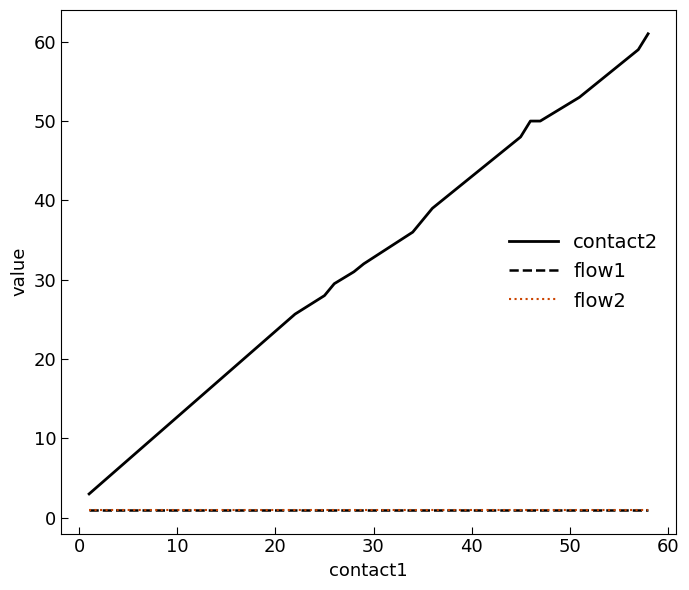

Reading right to left, extract all data points from this chart.

contact2: 61.0	59.0	53.0	50.0	50.0	48.0	39.0	36.0	32.0	31.0	29.5	28.0	25.7	3.0
flow1: 1.0	1.0	1.0	1.0	1.0	1.0	1.0	1.0	1.0	1.0	1.0	1.0	1.0	1.0
flow2: 1.0	1.0	1.0	1.0	1.0	1.0	1.0	1.0	1.0	1.0	1.0	1.0	1.0	1.0